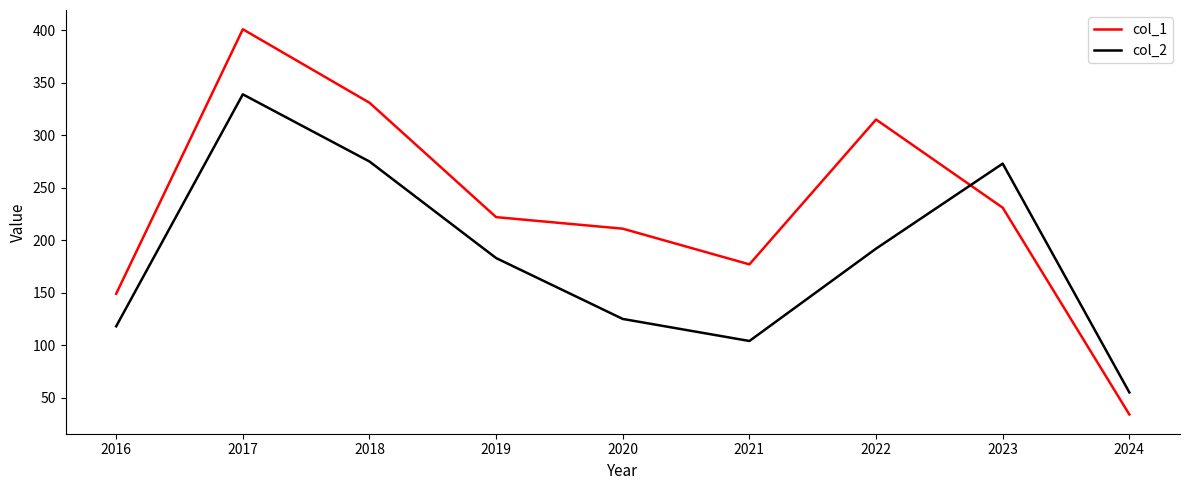

What value does the col_2 series have at 2021?

104